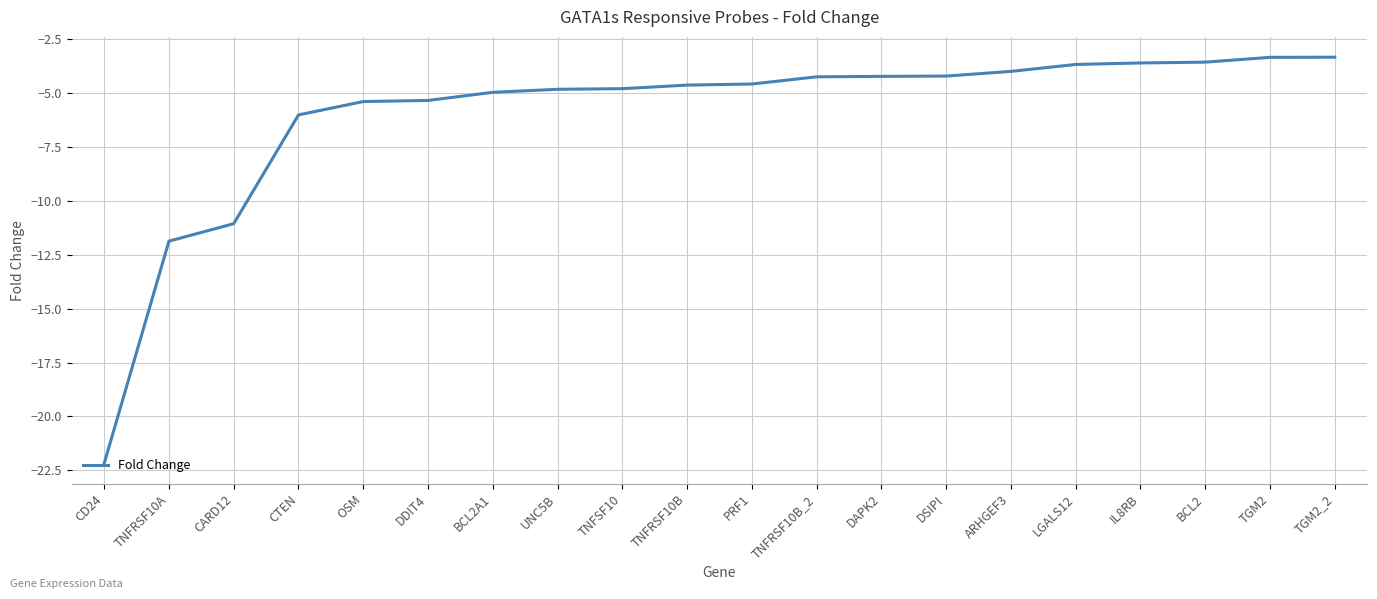

Between UNC5B and LGALS12, which is larger?

LGALS12